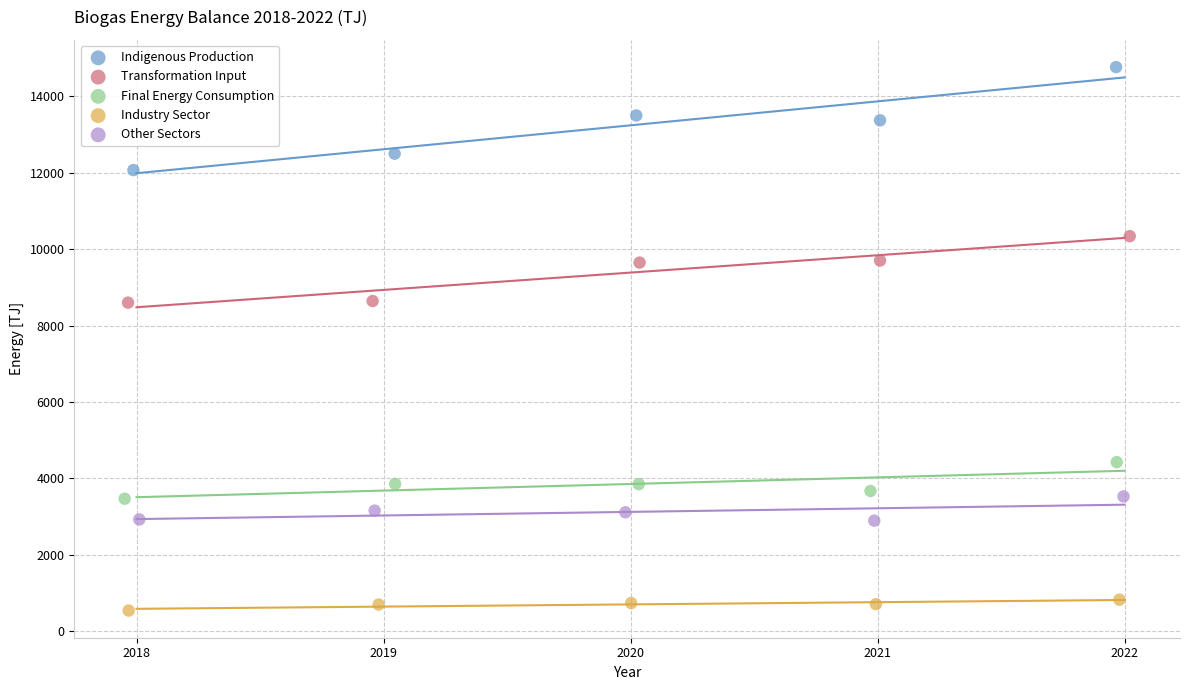

Which series has the largest Y range (max minus min)?

Indigenous Production